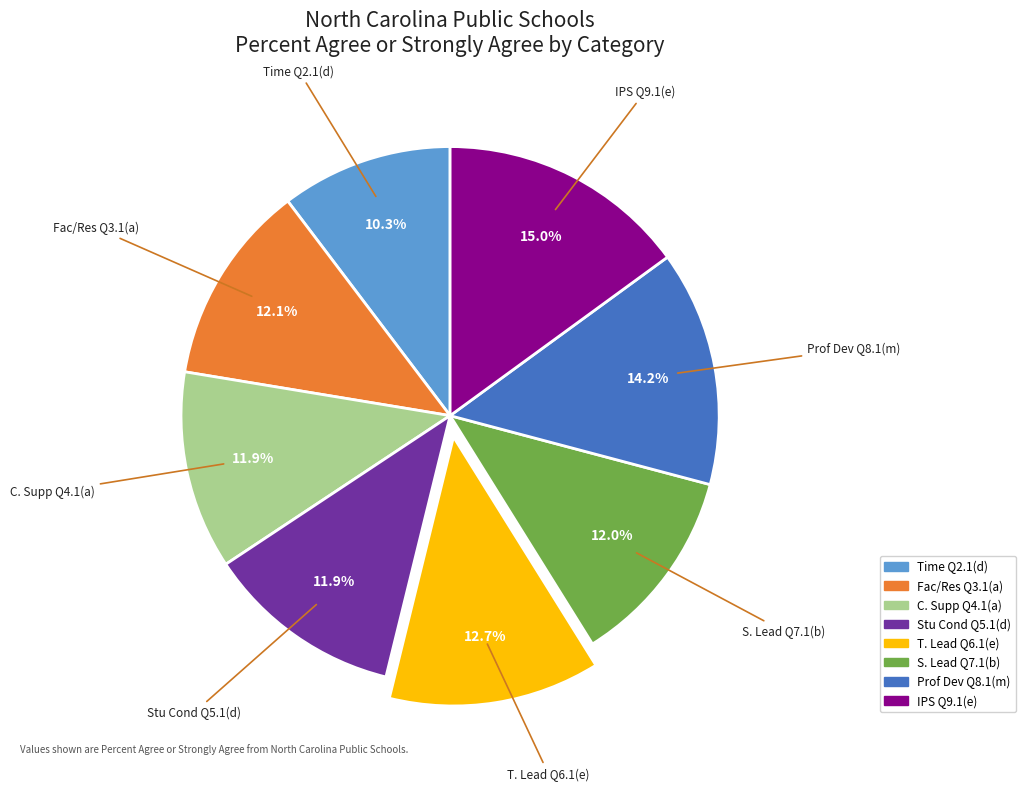

Count the number of slices in the pie.

8